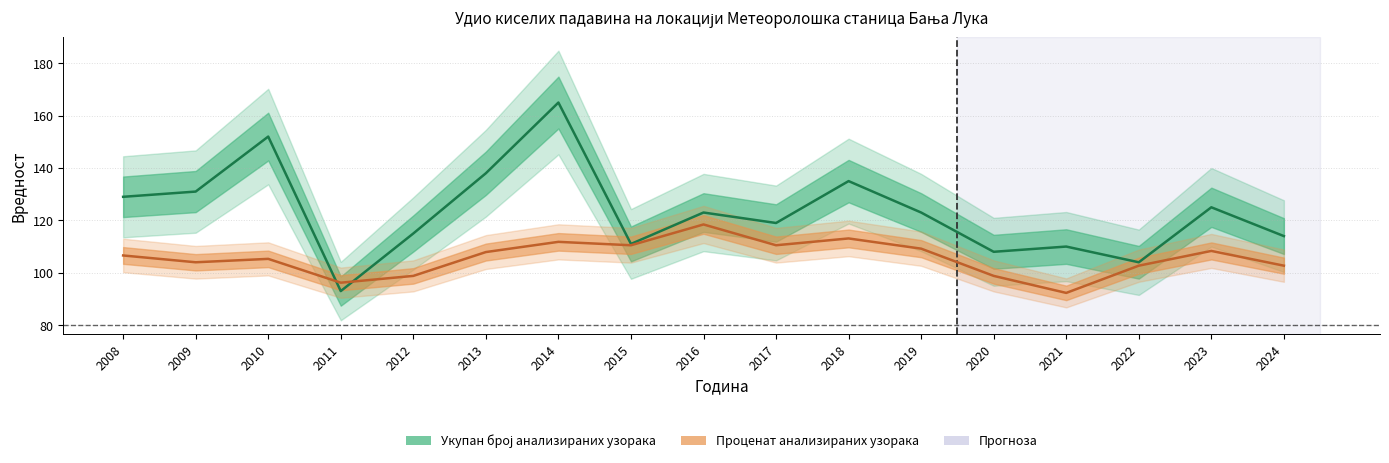

What is the highest value of the Укупан број анализираних узорака series?

165.0